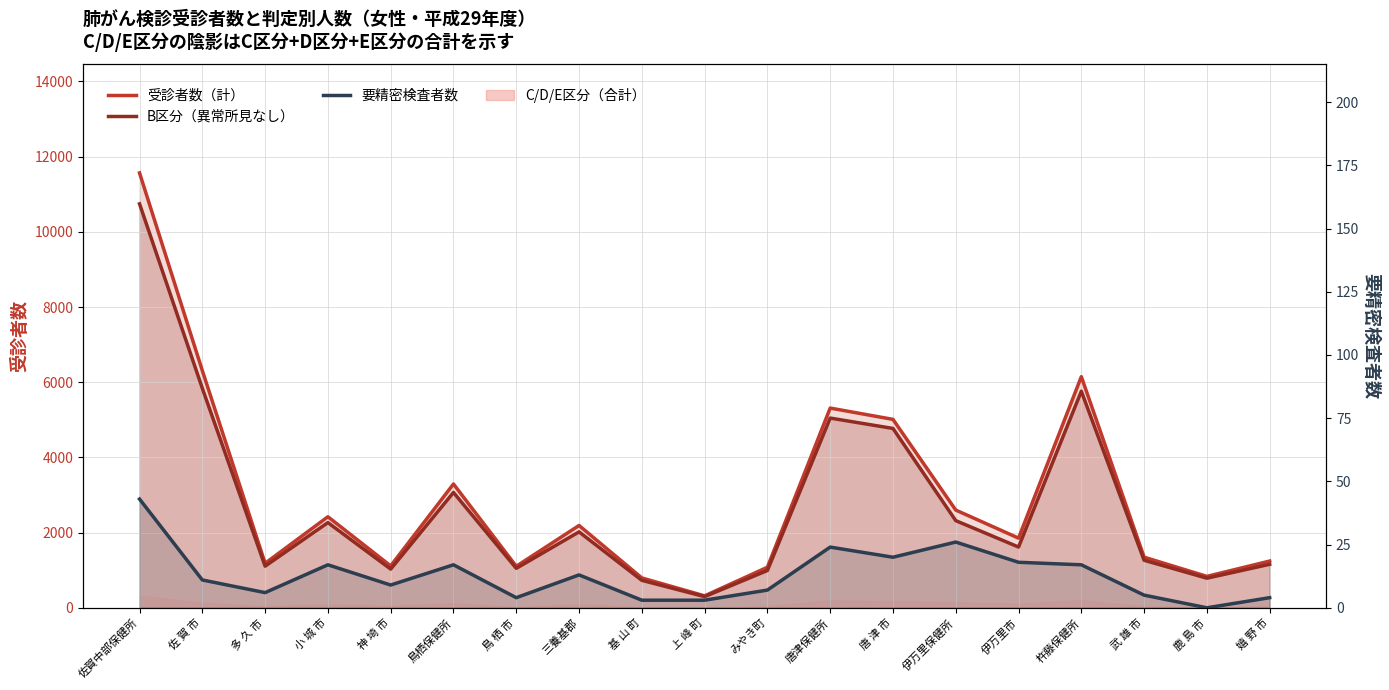

Is the value of B区分（異常所見なし） at 多 久 市 greater than the value of 受診者数（計） at 佐 賀 市?

No